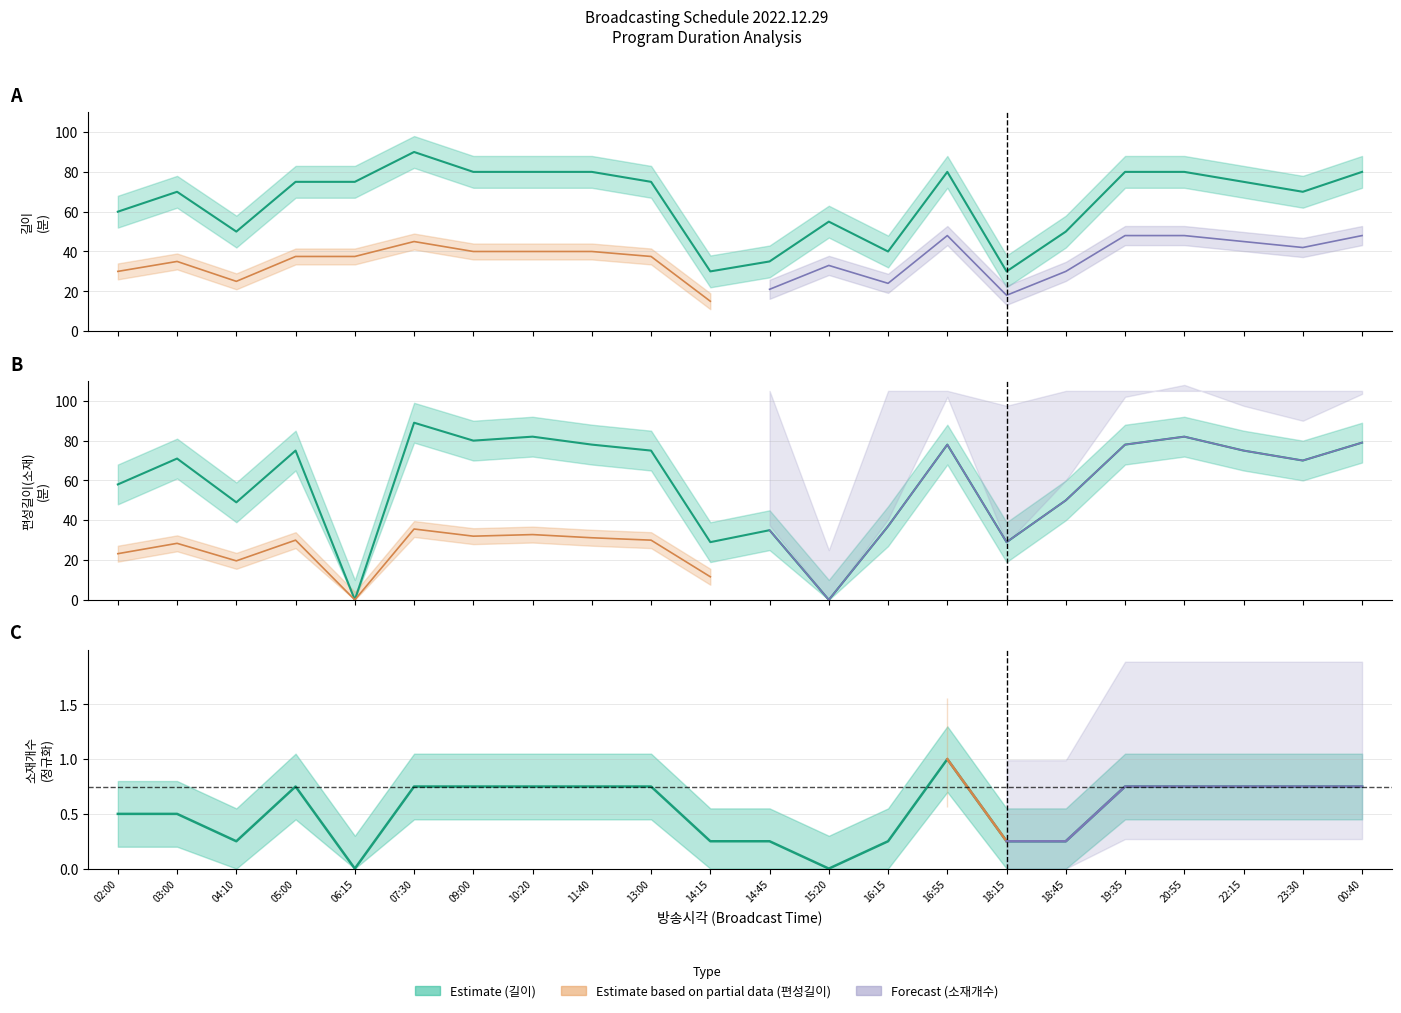

What is the value of the 소재개수 (norm) point at the 10th from the left?

0.8